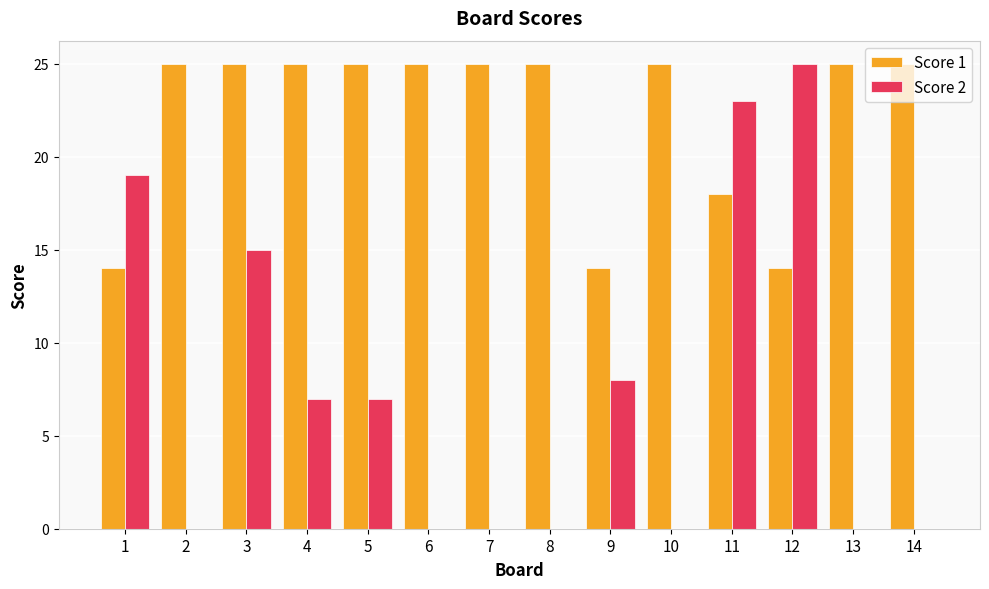

Which series changed the most between 1 and 6?

Score 2